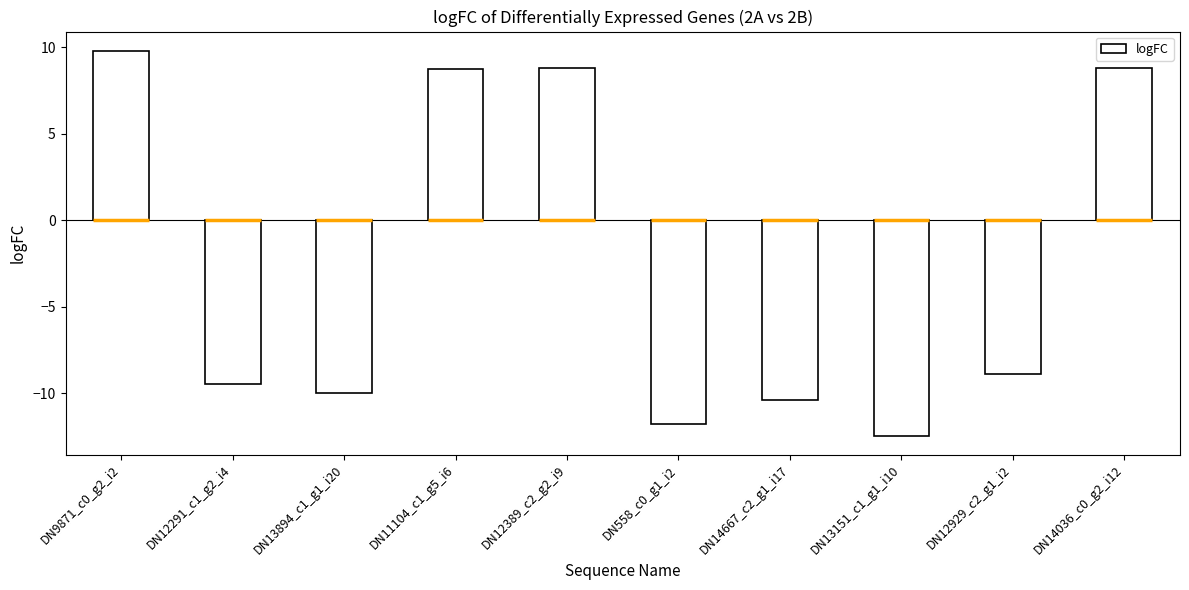

List the labels in order of value, smallest first.

DN13151_c1_g1_i10, DN558_c0_g1_i2, DN14667_c2_g1_i17, DN13894_c1_g1_i20, DN12291_c1_g2_i4, DN12929_c2_g1_i2, DN11104_c1_g5_i6, DN14036_c0_g2_i12, DN12389_c2_g2_i9, DN9871_c0_g2_i2